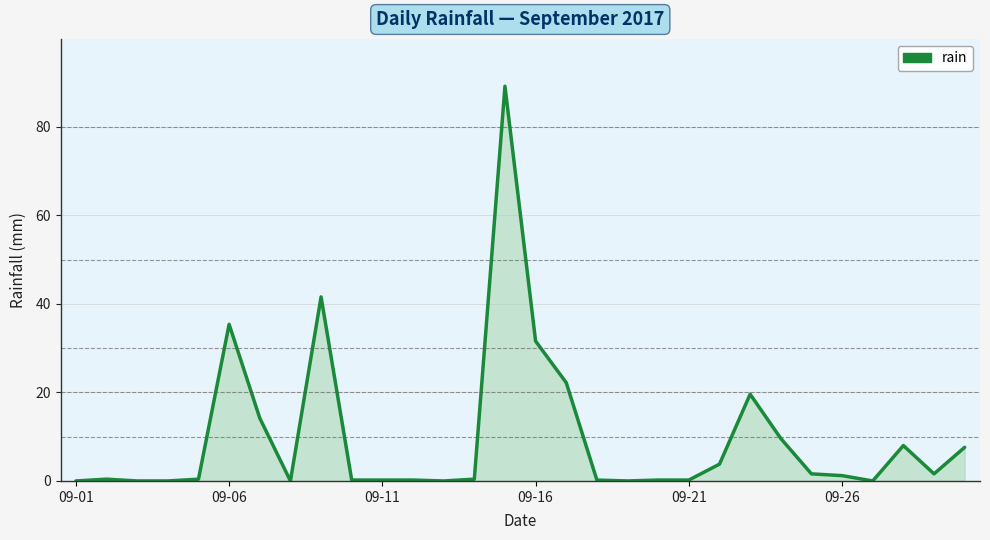

What is the difference between the maximum and minimum values?

89.2